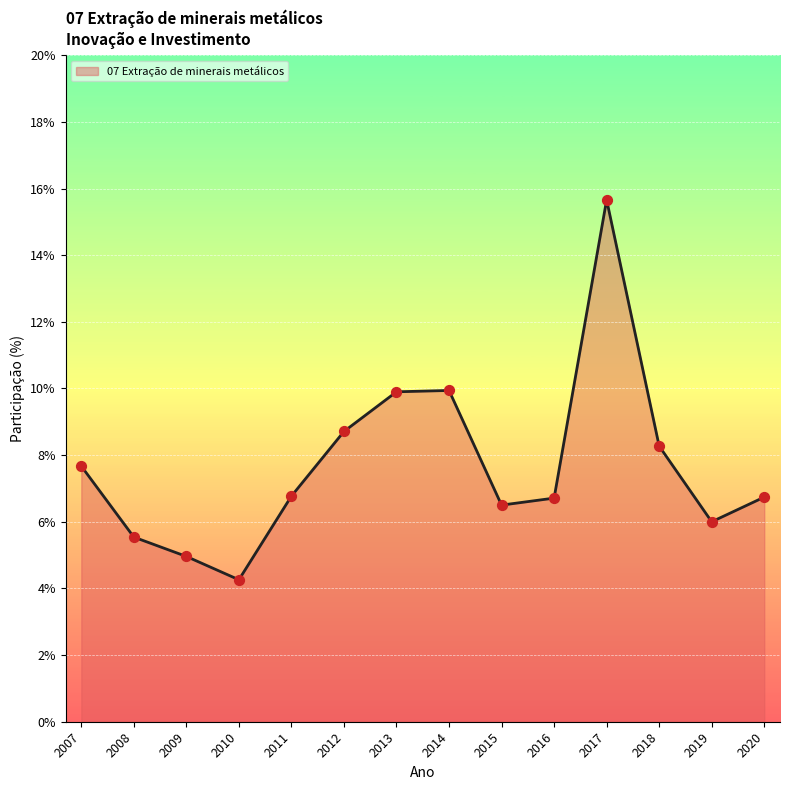

Which has a higher value, 2015 or 2013?

2013